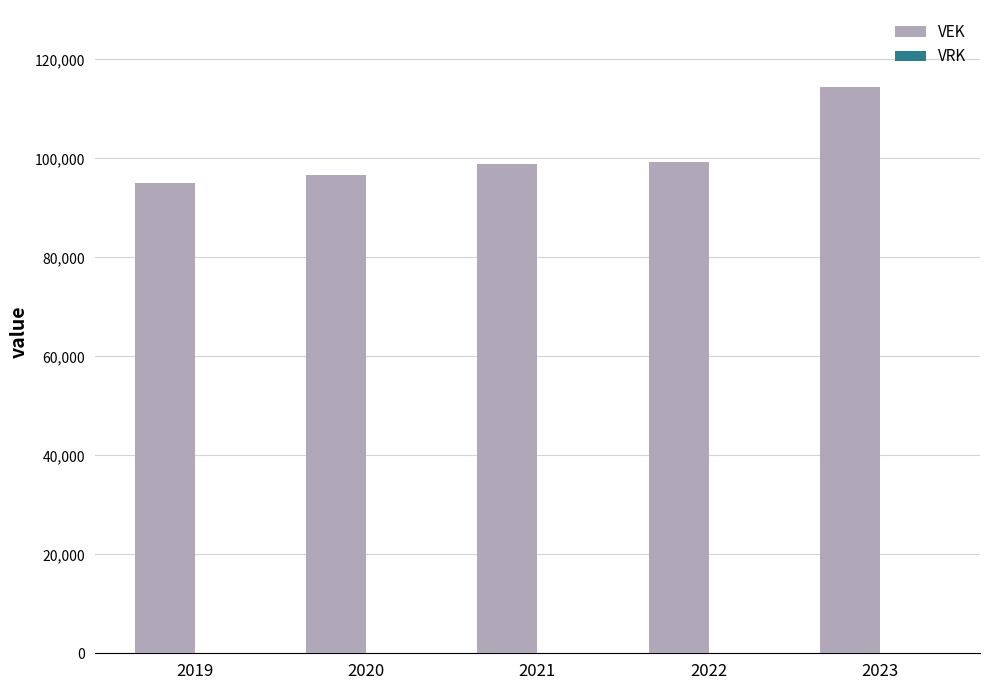

What is the value of the 4th bar from the left?

99276